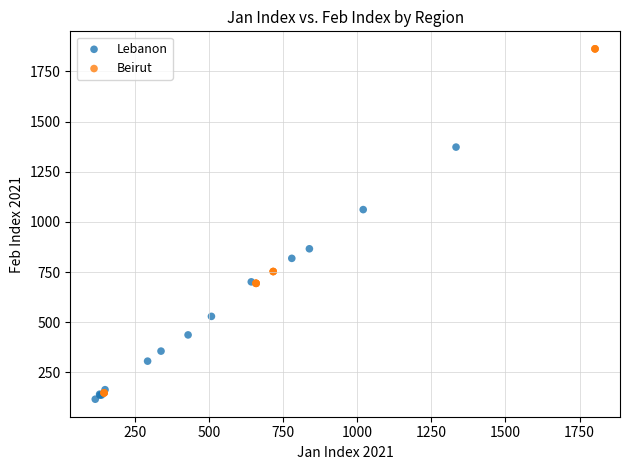

Which series reaches the maximum Y coordinate?

Beirut